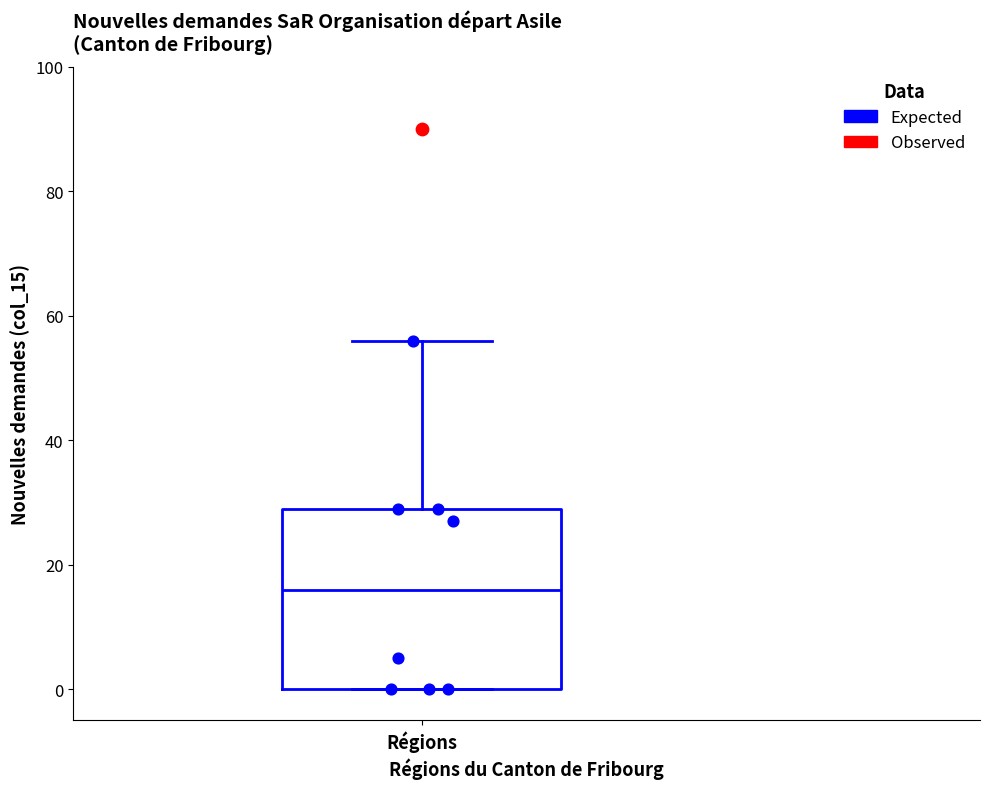

Where does the median line of the box for Régions sit on the y-axis? The values are not printed on the chart, so give them approximately, as read against the axis.

16